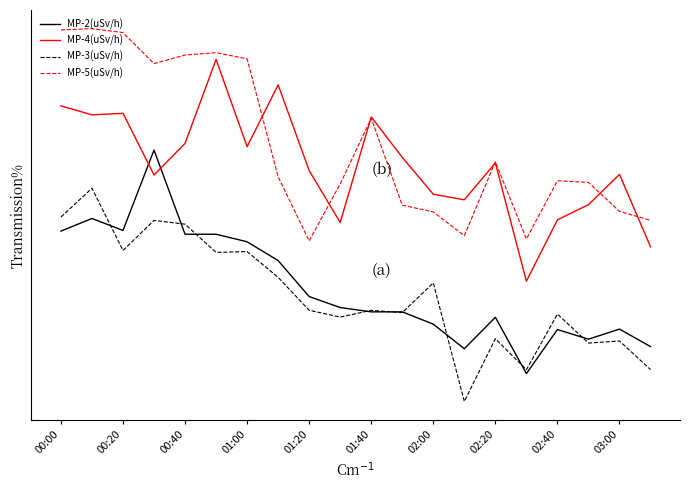

Is this an area chart (filled region under the line)?

No